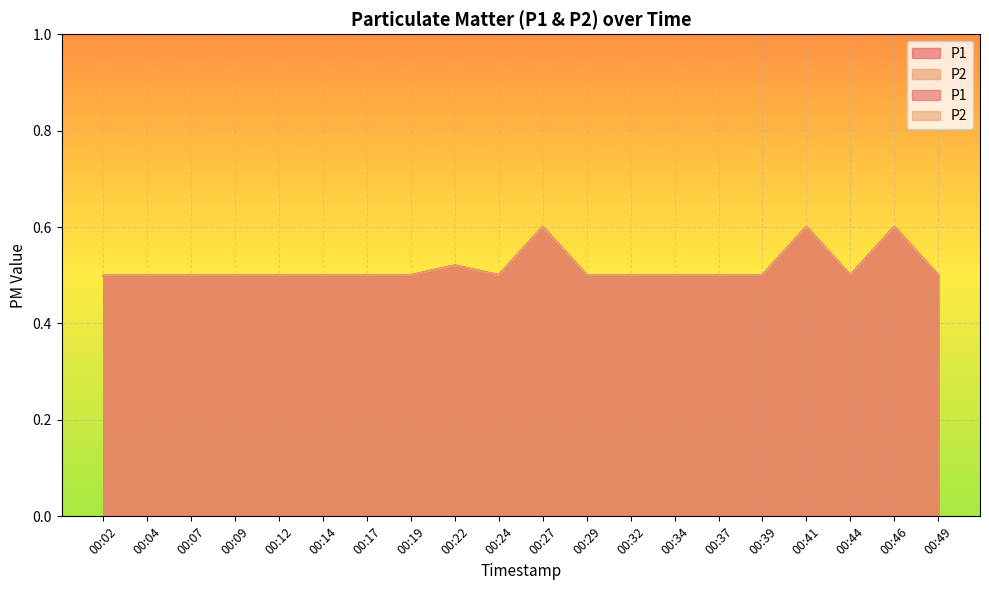

True or false: P2 and P1 cross at least once.

False